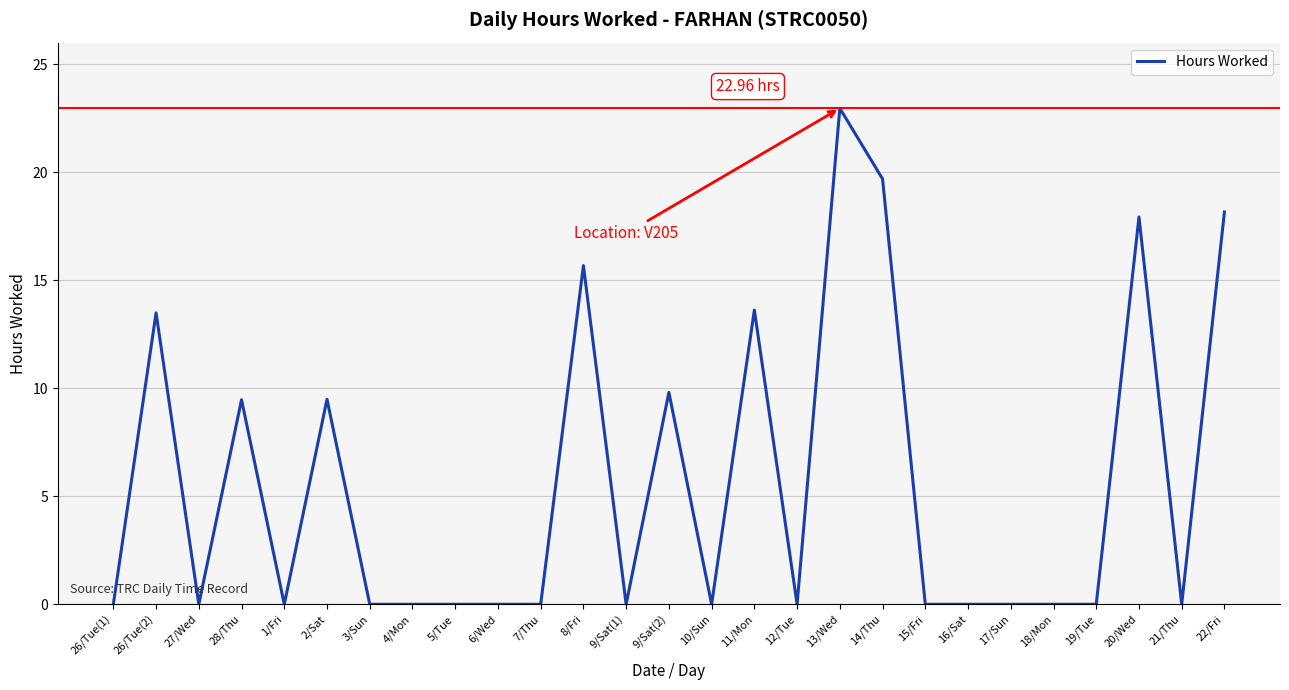

Reading right to left, list all the values displayed in this chart.

22/Fri=18.2	21/Thu=0.0	20/Wed=17.9	19/Tue=0.0	18/Mon=0.0	17/Sun=0.0	16/Sat=0.0	15/Fri=0.0	14/Thu=19.7	13/Wed=23.0	12/Tue=0.0	11/Mon=13.6	10/Sun=0.0	9/Sat(2)=9.8	9/Sat(1)=0.0	8/Fri=15.7	7/Thu=0.0	6/Wed=0.0	5/Tue=0.0	4/Mon=0.0	3/Sun=0.0	2/Sat=9.5	1/Fri=0.0	28/Thu=9.5	27/Wed=0.0	26/Tue(2)=13.5	26/Tue(1)=0.0